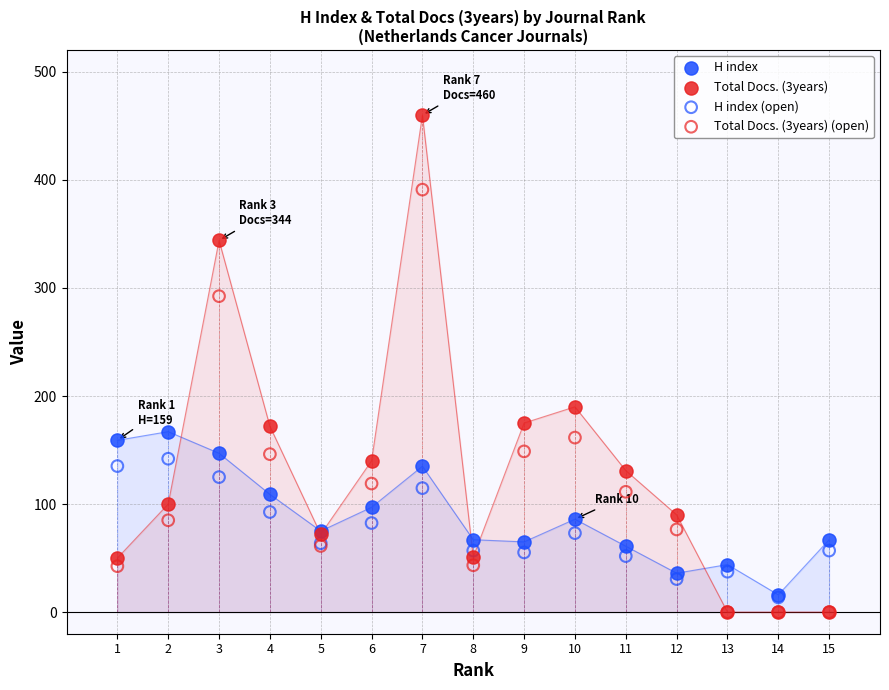

Across all series, what Y value is closest to 230?

190.0